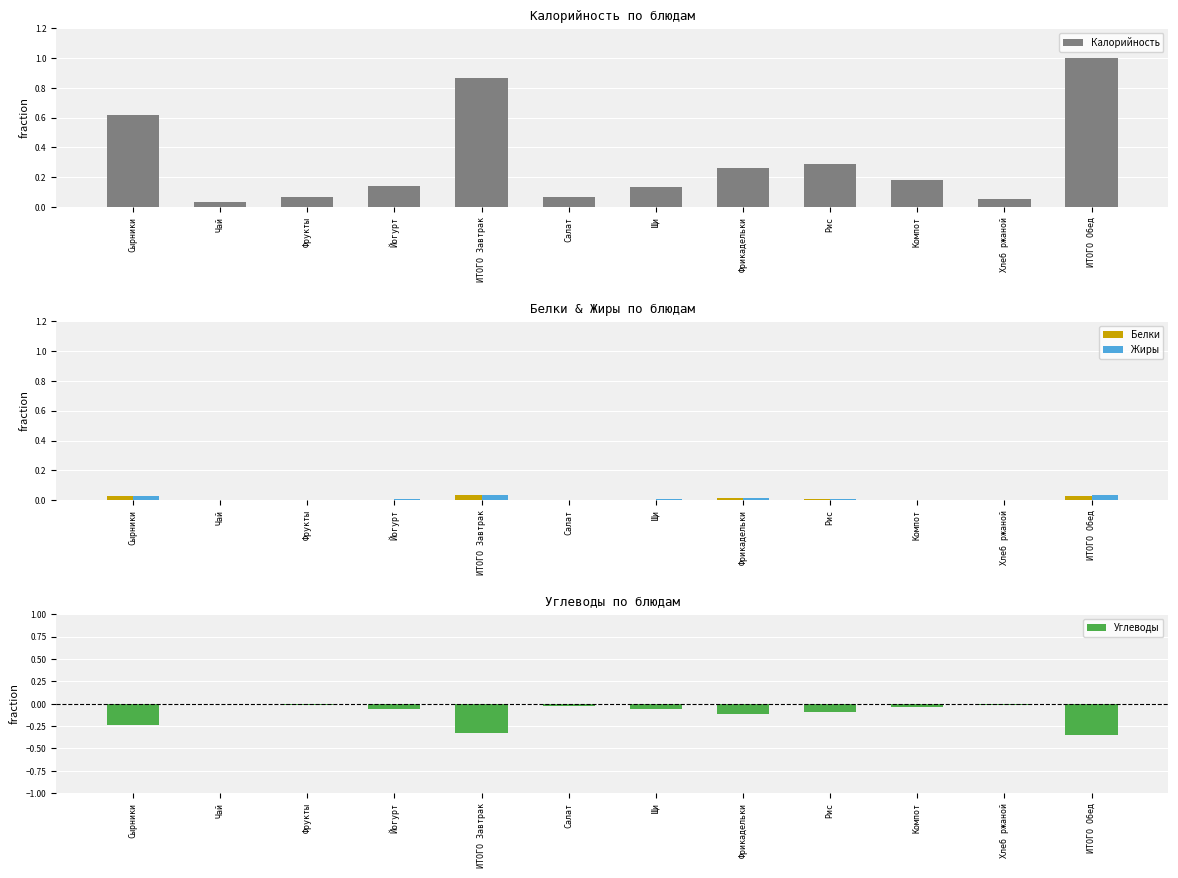

Reading left to right, what are all the values shown in this chart?

Калорийность: Сырники=0.6	Чай=0.0	Фрукты=0.1	Йогурт=0.1	ИТОГО Завтрак=0.9	Салат=0.1	Щи=0.1	Фрикадельки=0.3	Рис=0.3	Компот=0.2	Хлеб ржаной=0.1	ИТОГО Обед=1.0
Белки: Сырники=0.0	Чай=0.0	Фрукты=0.0	Йогурт=0.0	ИТОГО Завтрак=0.0	Салат=0.0	Щи=0.0	Фрикадельки=0.0	Рис=0.0	Компот=0.0	Хлеб ржаной=0.0	ИТОГО Обед=0.0
Жиры: Сырники=0.0	Чай=0.0	Фрукты=0.0	Йогурт=0.0	ИТОГО Завтрак=0.0	Салат=0.0	Щи=0.0	Фрикадельки=0.0	Рис=0.0	Компот=0.0	Хлеб ржаной=0.0	ИТОГО Обед=0.0
Углеводы: Сырники=-0.2	Чай=-0.0	Фрукты=-0.0	Йогурт=-0.1	ИТОГО Завтрак=-0.3	Салат=-0.0	Щи=-0.1	Фрикадельки=-0.1	Рис=-0.1	Компот=-0.0	Хлеб ржаной=-0.0	ИТОГО Обед=-0.4